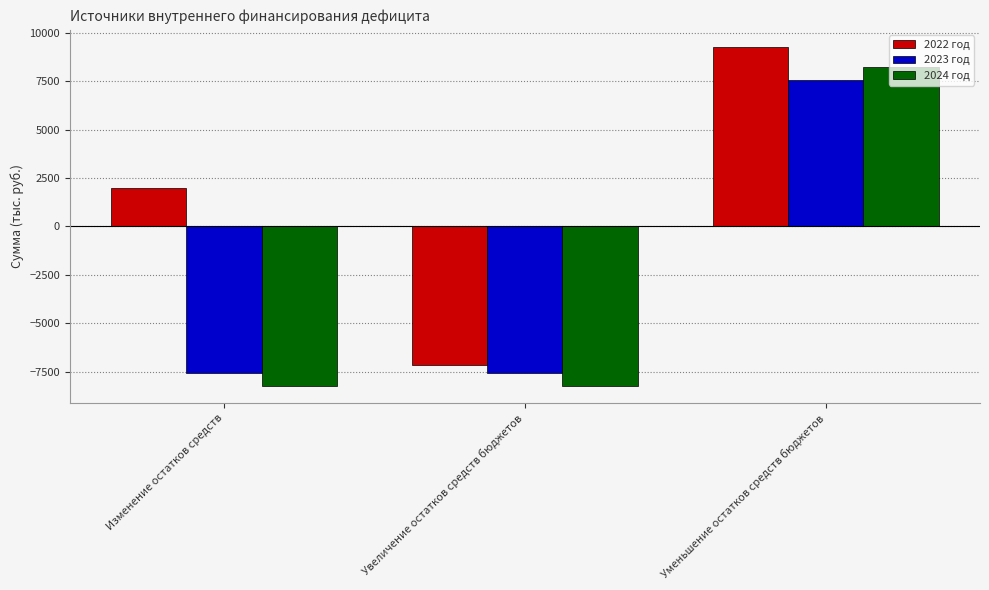

Which series has the largest total across all categories?

2022 год